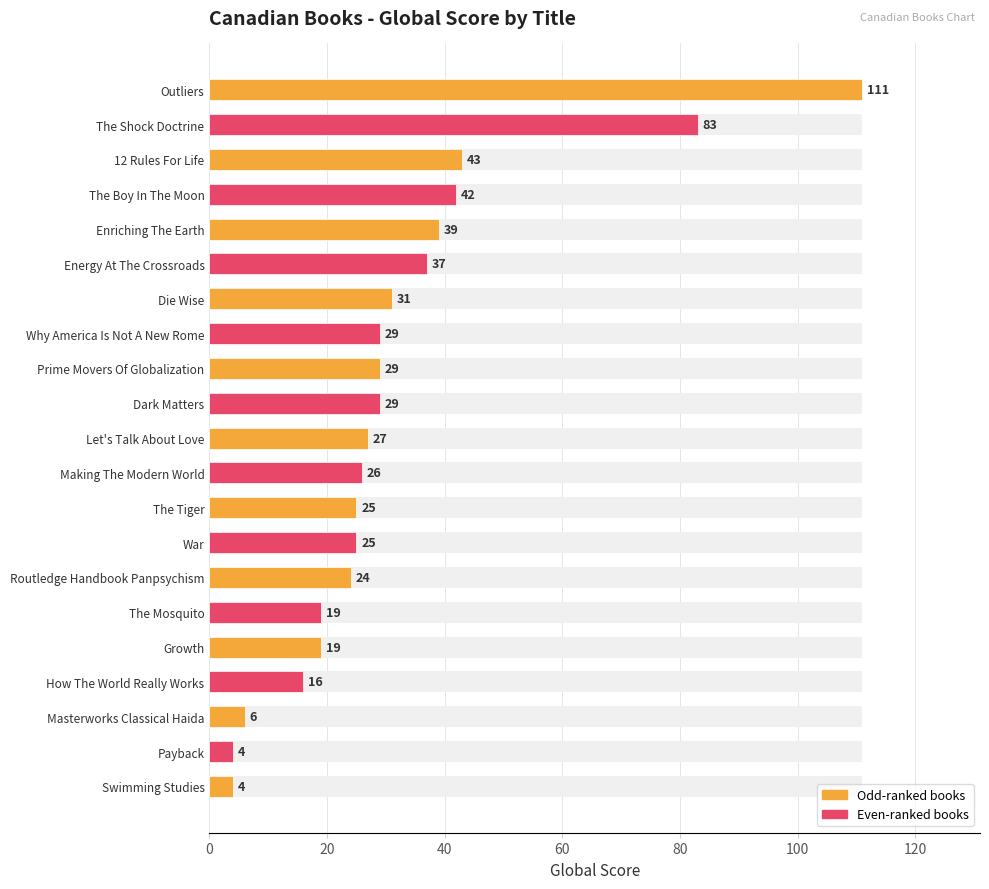

Between War and Routledge Handbook Panpsychism, which is larger?

War